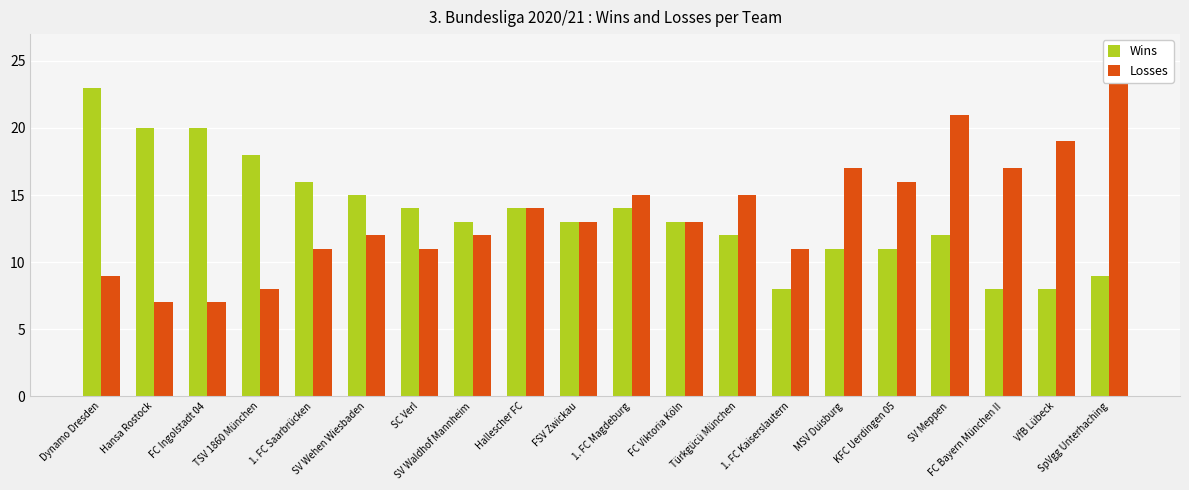

At Türkgücü München, list the series in order from largest to smallest.

Losses, Wins